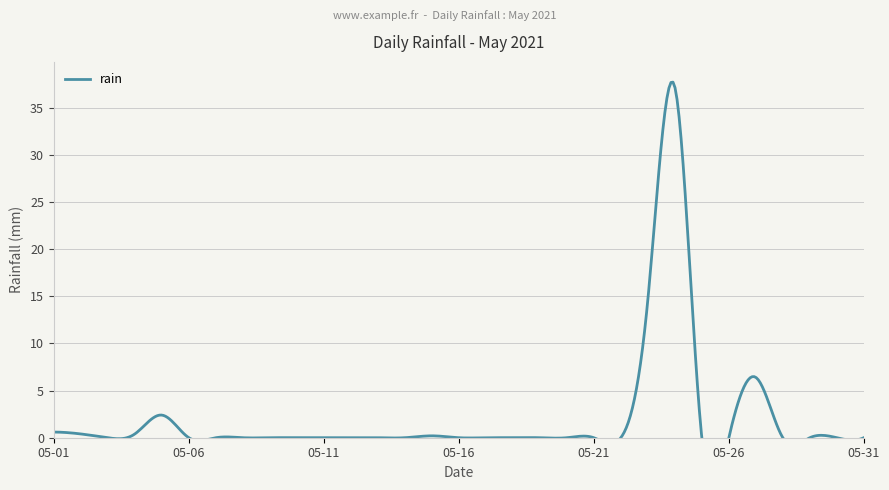

How many distinct data groups are displayed?

1